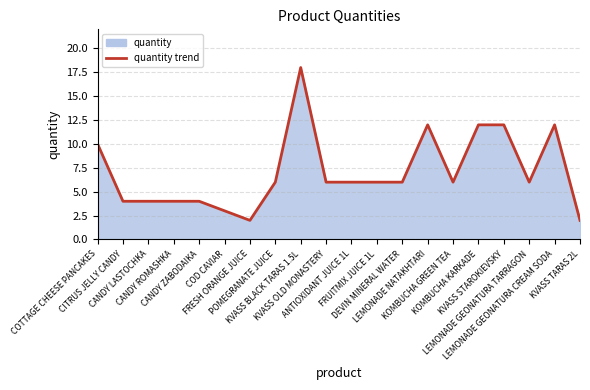

List the labels in order of value, largest first.

KVASS BLACK TARAS 1.5L, LEMONADE NATAKHTARI, KOMBUCHA KARKADE, KVASS STAROKIEVSKY, LEMONADE GEONATURA CREAM SODA, COTTAGE CHEESE PANCAKES, POMEGRANATE JUICE, KVASS OLD MONASTERY, ANTIOXIDANT JUICE 1L, FRUITMIX JUICE 1L, DEVIN MINERAL WATER, KOMBUCHA GREEN TEA, LEMONADE GEONATURA TARRAGON, CITRUS JELLY CANDY, CANDY LASTOCHKA, CANDY ROMASHKA, CANDY ZABODAIKA, COD CAVIAR, FRESH ORANGE JUICE, KVASS TARAS 2L